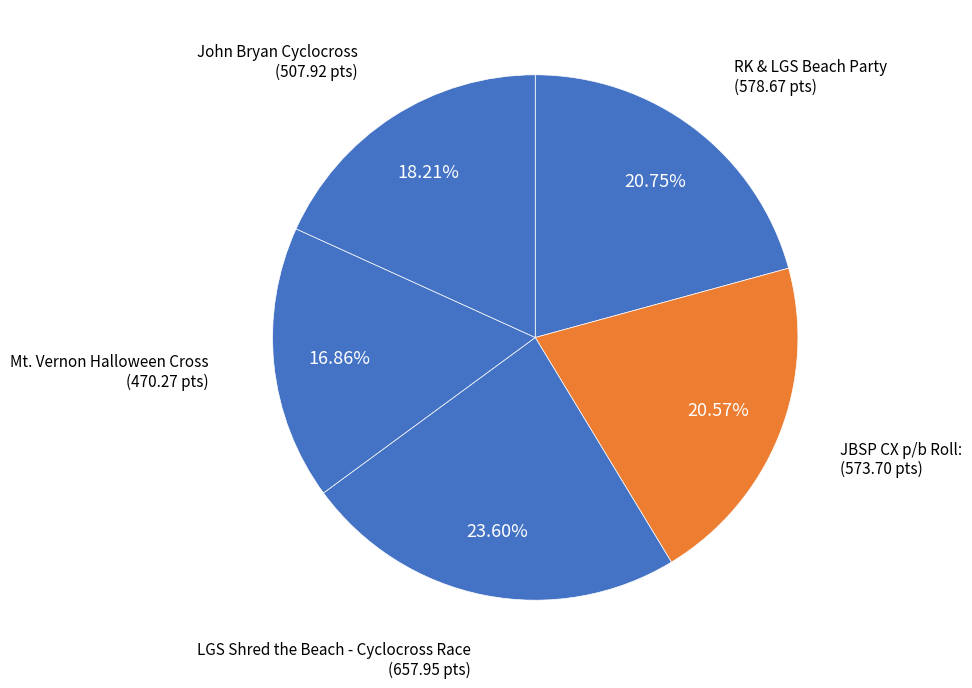

To the nearest percent, what portion does RK & LGS Beach Party represent?

21%